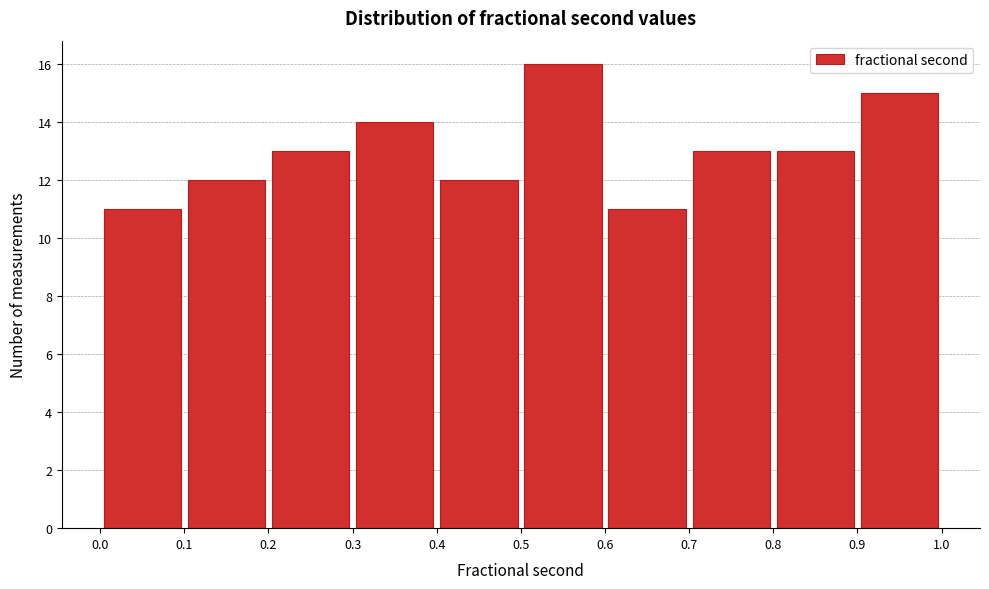

Over which range of the x-axis is the bar tallest?

0.5 to 0.6